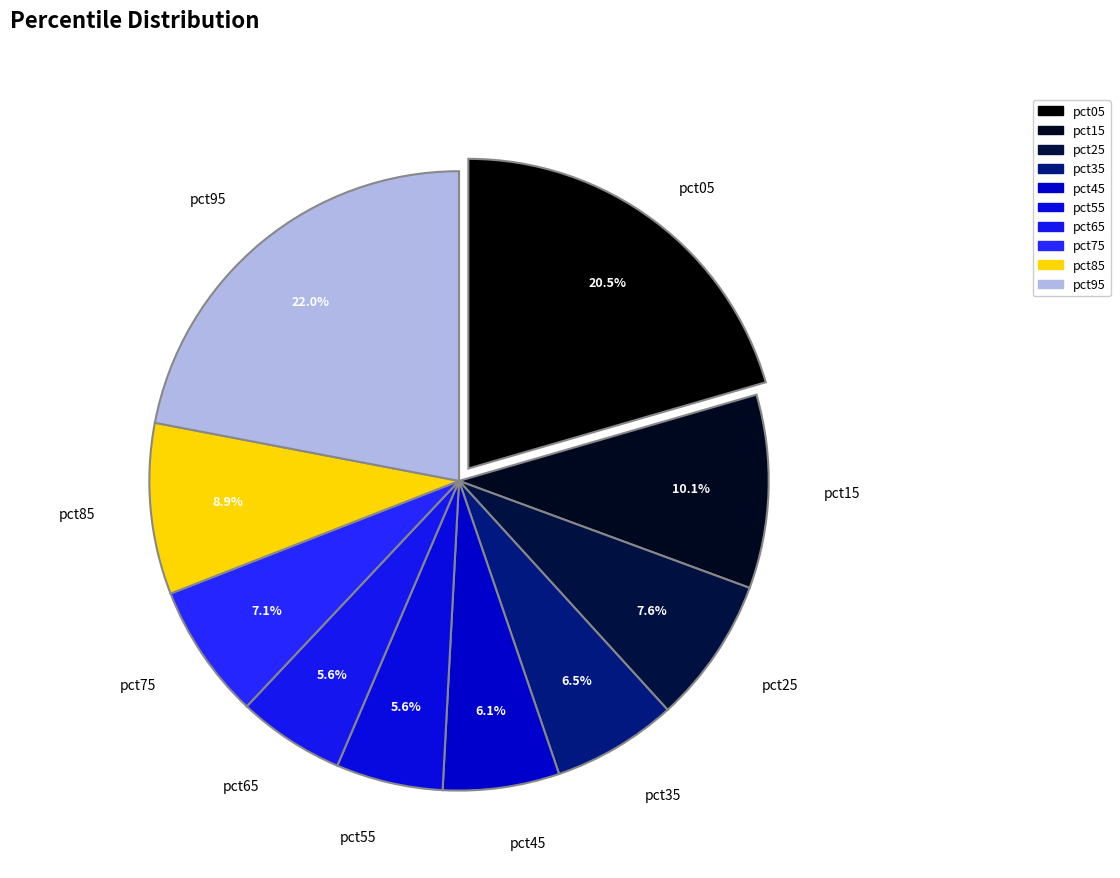

How many segments does this pie chart have?

10